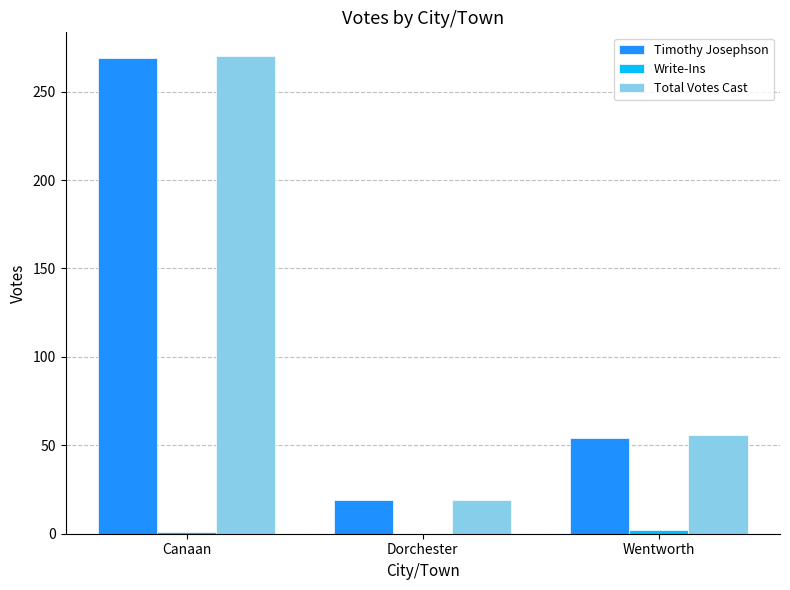

What is the maximum value shown in the chart?

270